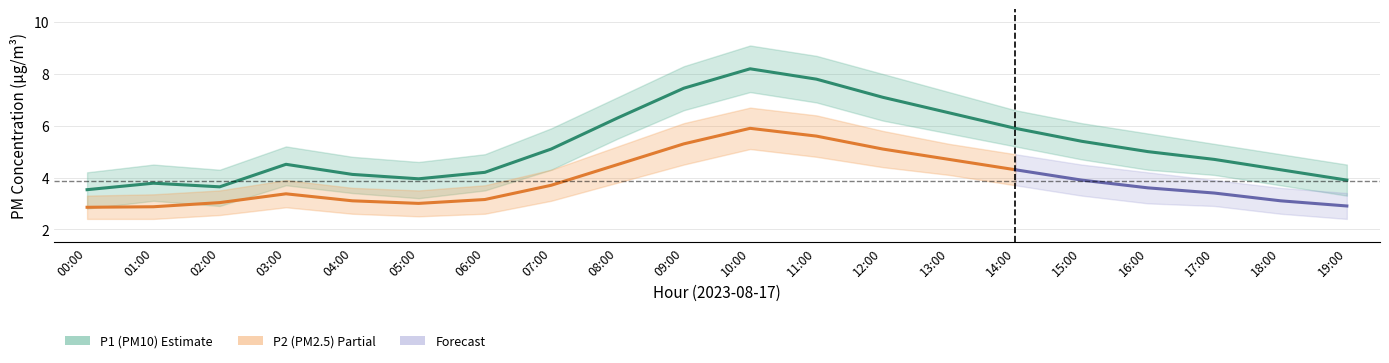

What is the label of the 18th point from the right?

02:00